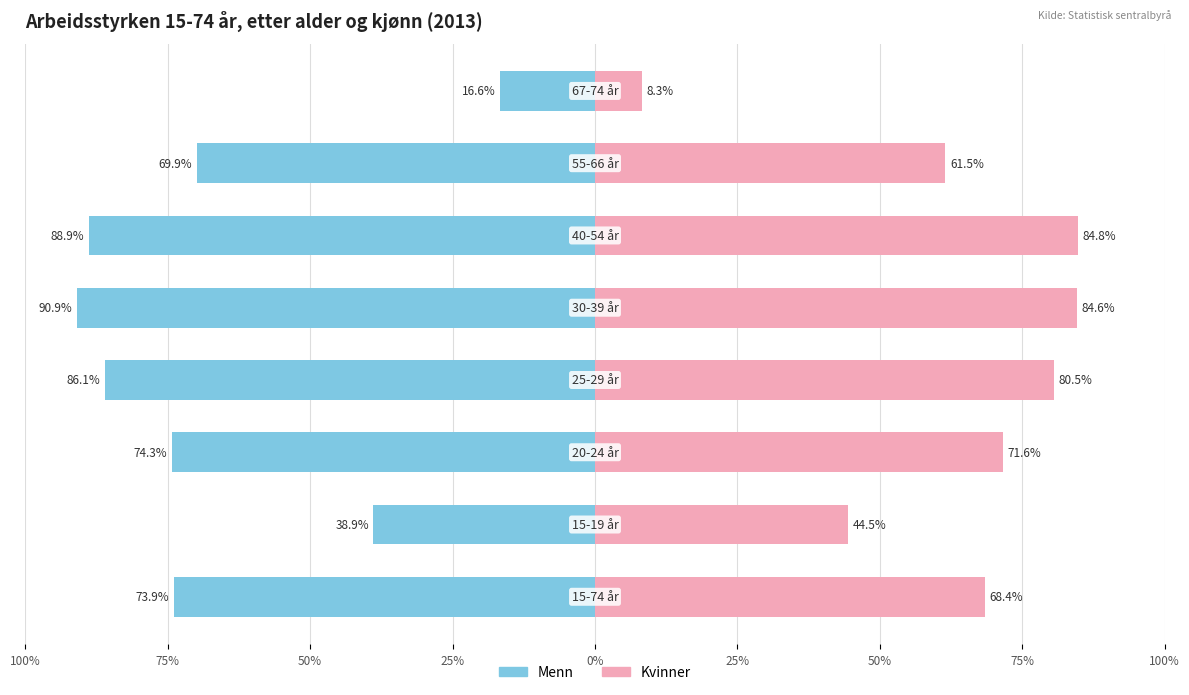

Are the bars grouped side by side (vs. stacked)?

Yes